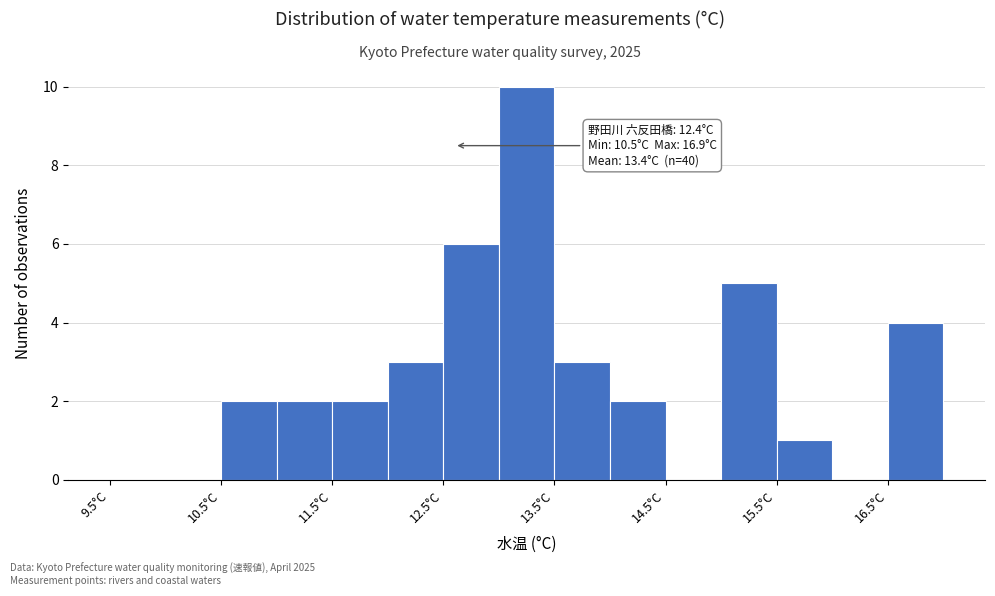

Over which range of the x-axis is the bar tallest?

13.0 to 13.5